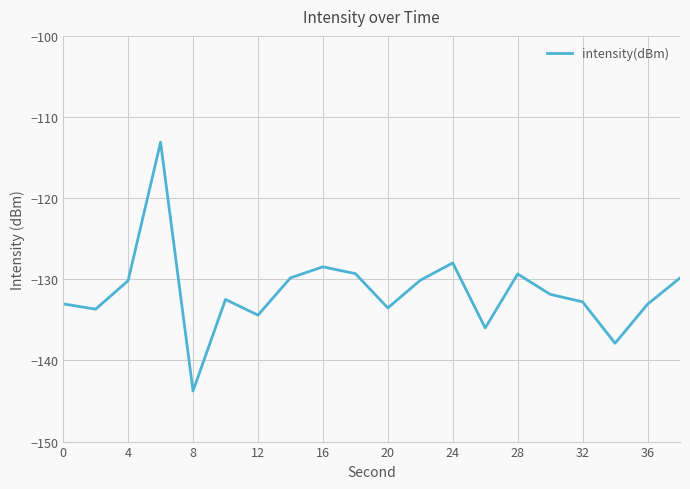

How many distinct data groups are displayed?

1